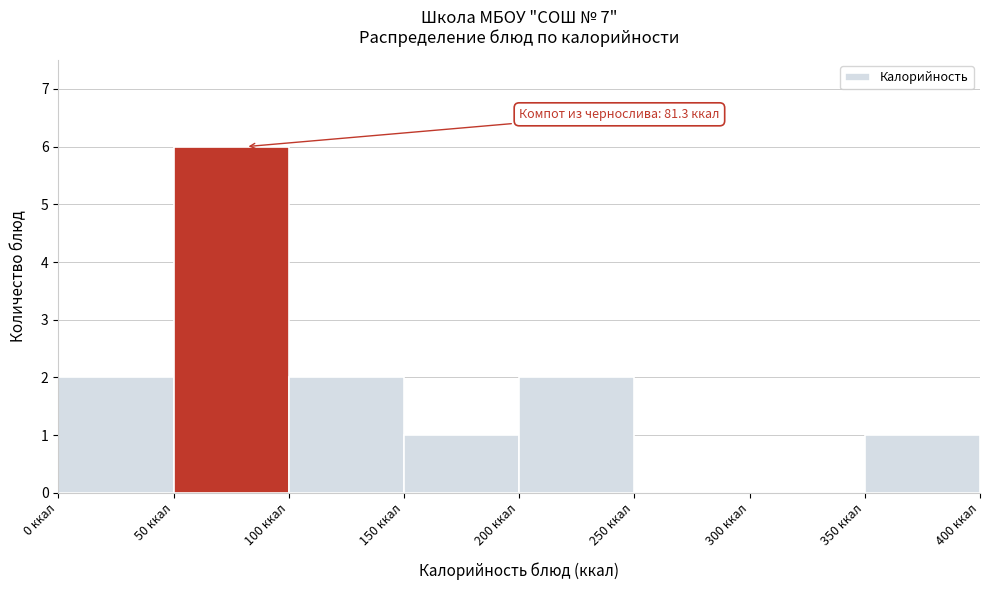

Over which range of the x-axis is the bar tallest?

50 to 100